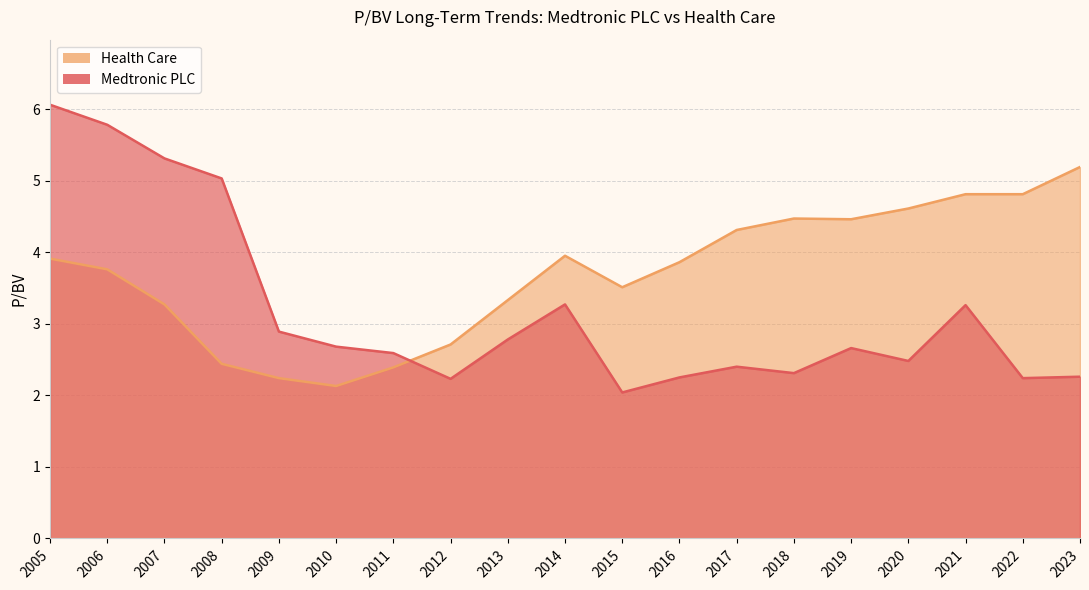

What is the sum of the Medtronic PLC values at 2006 and 2008?

10.8